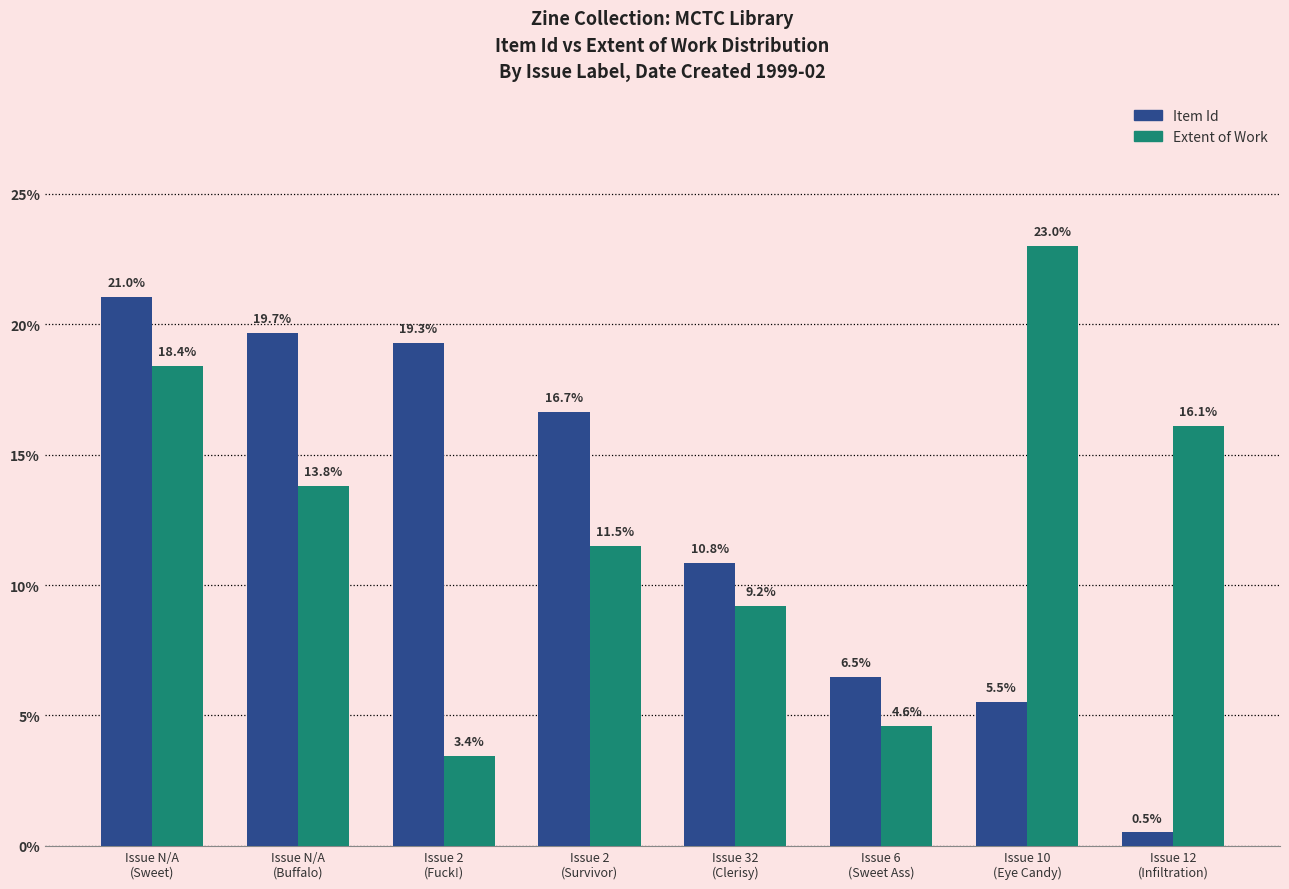

At which label does Extent of Work first exceed 13?

Issue N/A
(Sweet)